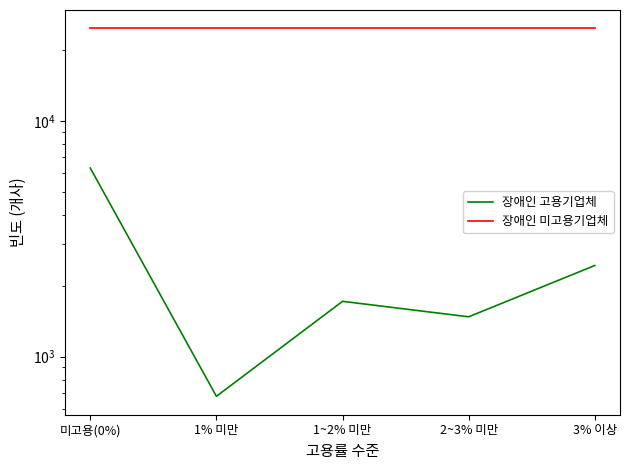

True or false: 장애인 미고용기업체 and 장애인 고용기업체 intersect in this chart.

False